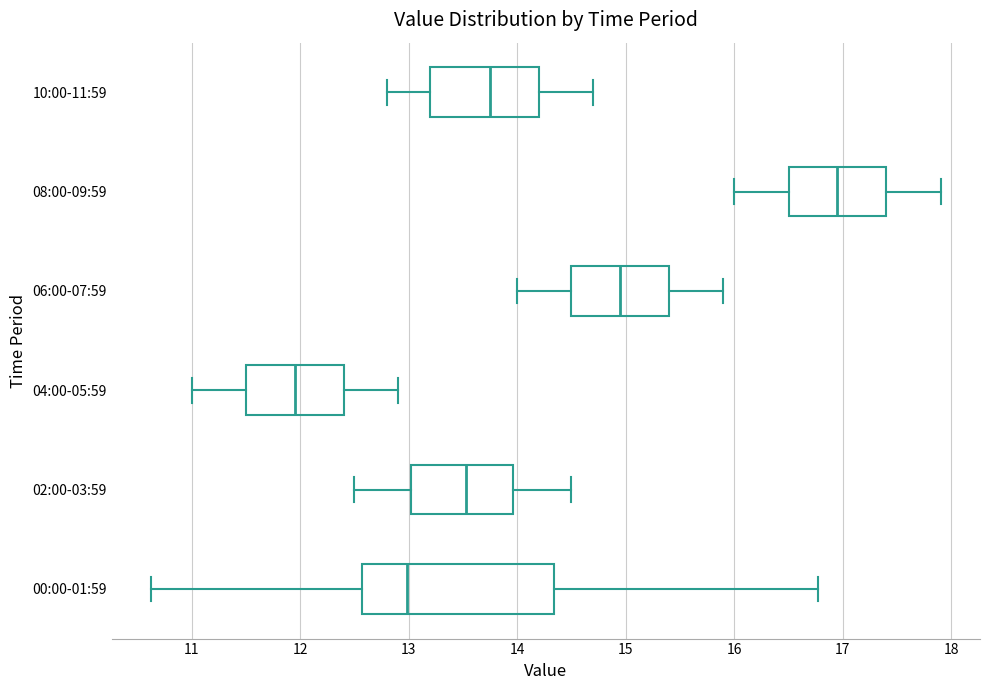

Which box is the widest, from its left edge to its right edge?

00:00-01:59